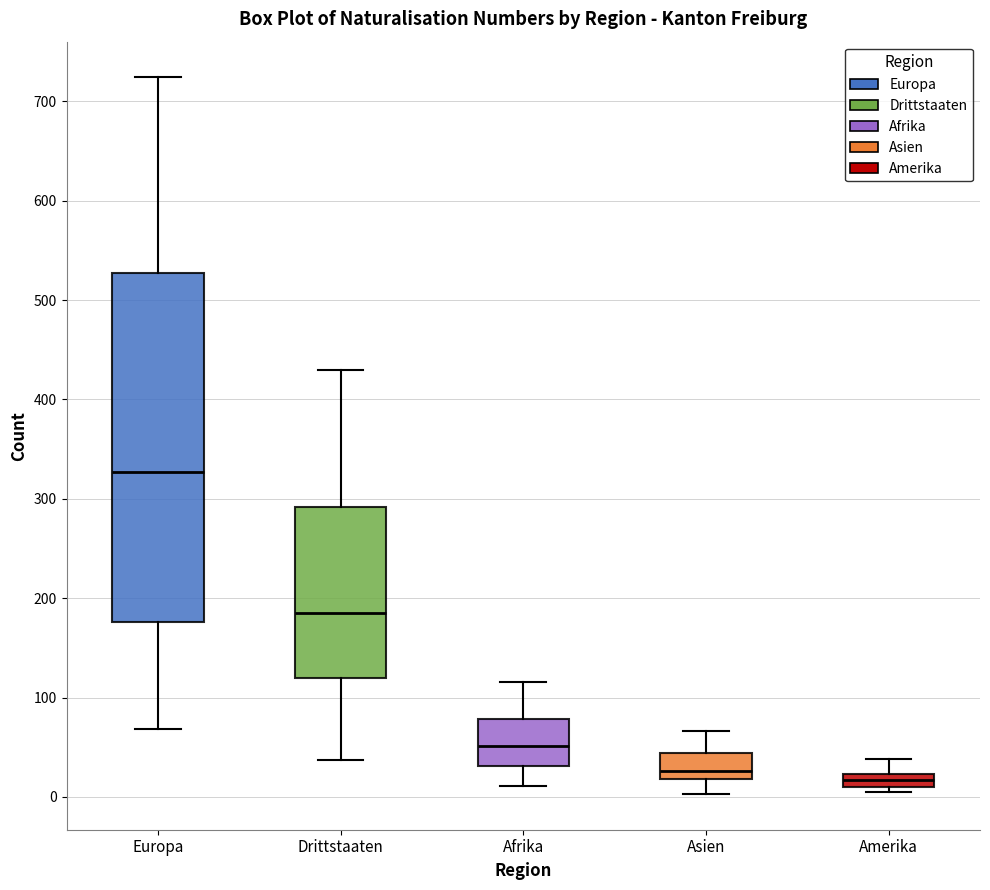

Comparing the boxes themselves (not the whiskers), which one is the tallest?

Europa